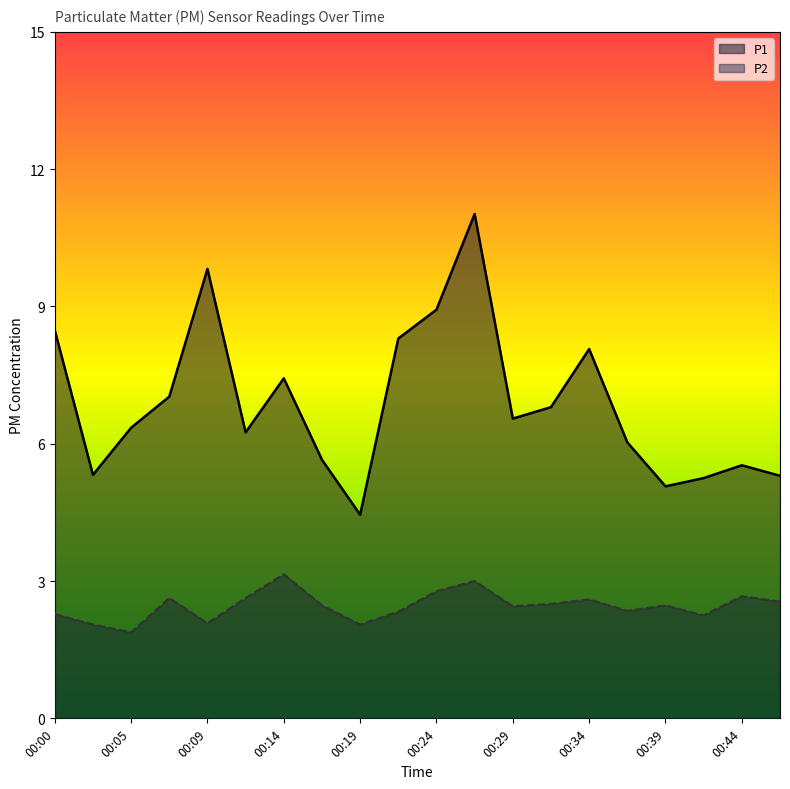

Reading left to right, what are all the values shown in this chart?

P1: 00:00=8.5	00:02=5.3	00:05=6.3	00:07=7.0	00:09=9.8	00:12=6.2	00:14=7.4	00:17=5.7	00:19=4.5	00:22=8.3	00:24=8.9	00:27=11.0	00:29=6.5	00:31=6.8	00:34=8.1	00:36=6.0	00:39=5.1	00:41=5.2	00:44=5.5	00:46=5.3
P2: 00:00=2.3	00:02=2.0	00:05=1.9	00:07=2.6	00:09=2.1	00:12=2.6	00:14=3.1	00:17=2.5	00:19=2.0	00:22=2.3	00:24=2.8	00:27=3.0	00:29=2.5	00:31=2.5	00:34=2.6	00:36=2.4	00:39=2.5	00:41=2.2	00:44=2.7	00:46=2.5